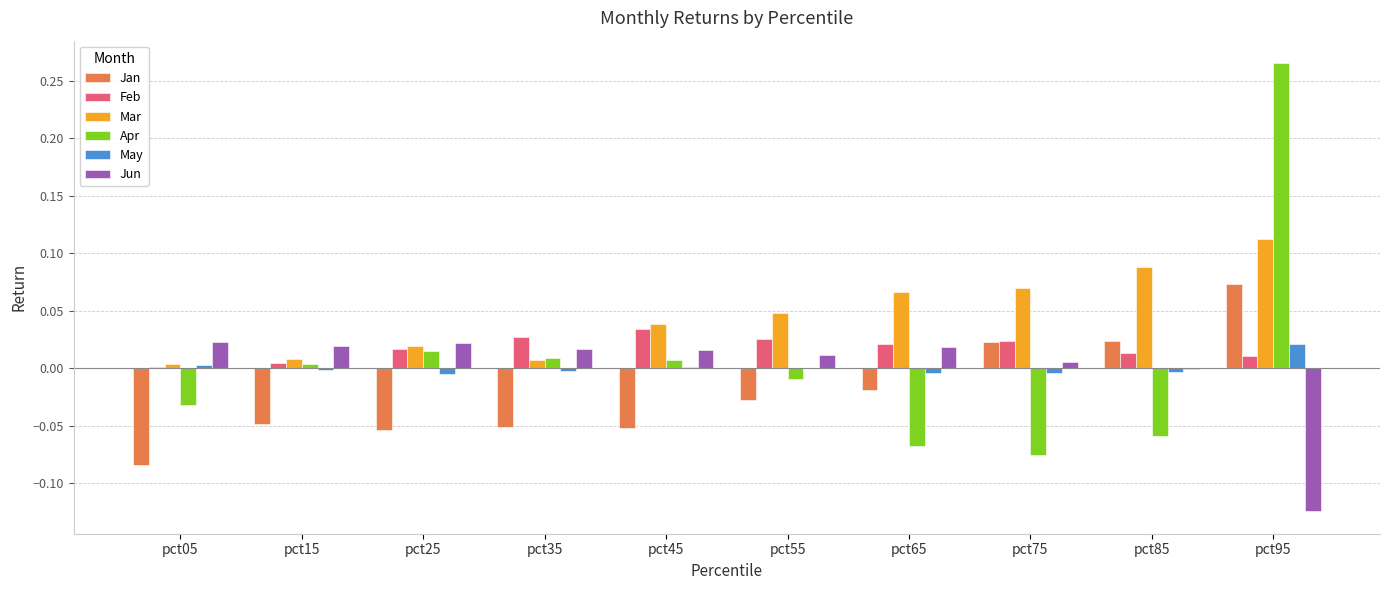

The value of Feb at pct65 is 0.0. True or false?

True